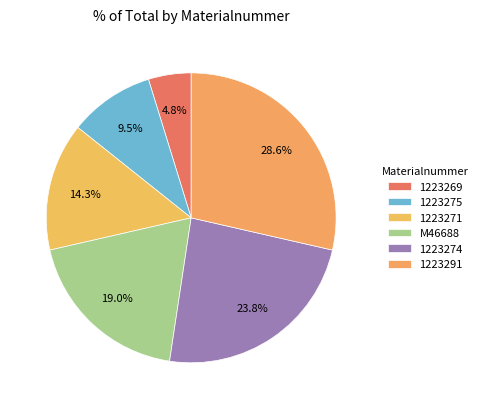

To the nearest percent, what is the combined percentage of 1223271 and 1223275?

24%